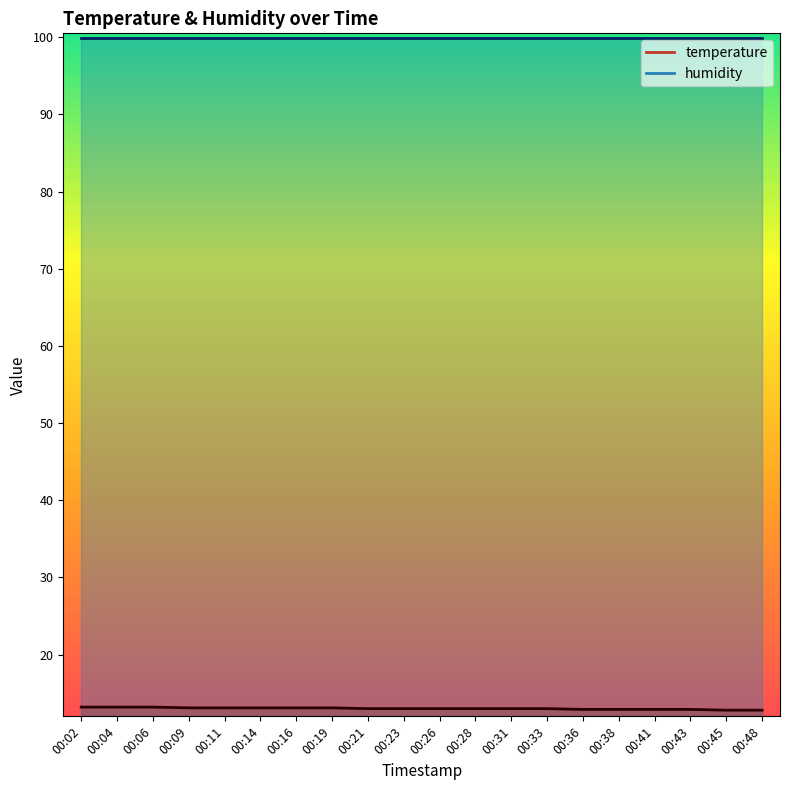

What is the sum of all values?

260.3